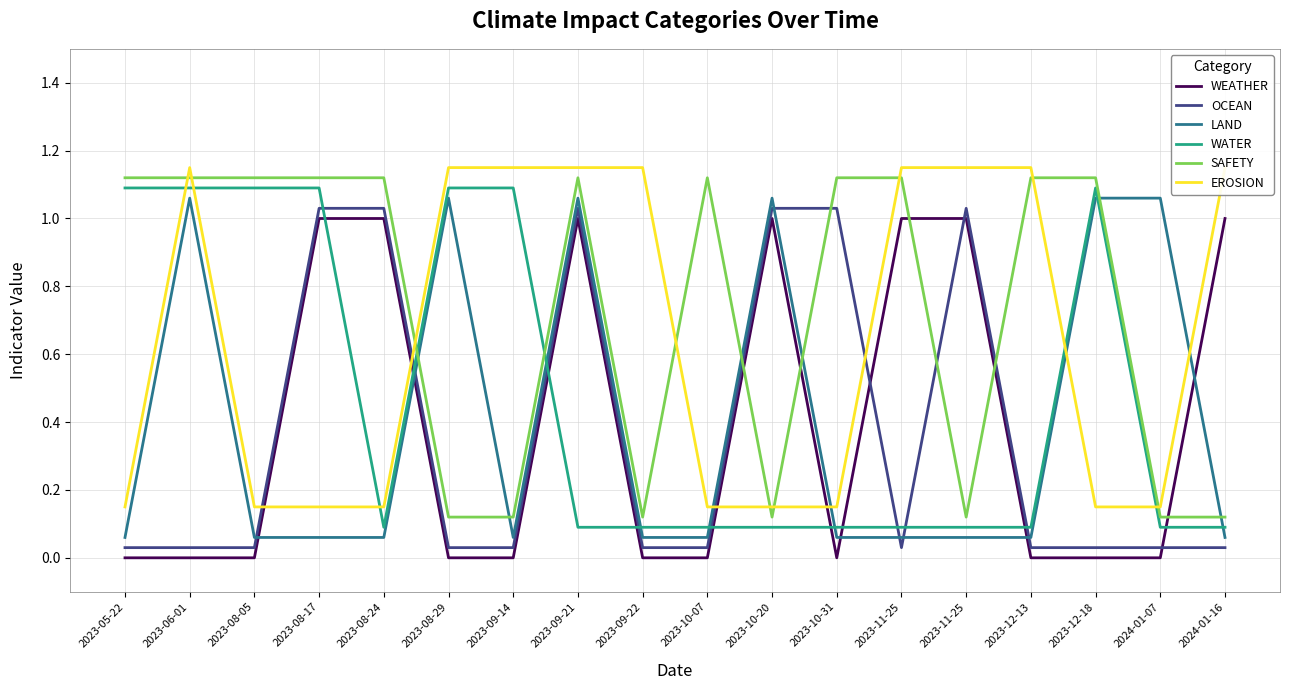

Reading right to left, extract all data points from this chart.

WEATHER: 1.0	0.0	0.0	0.0	1.0	1.0	0.0	1.0	0.0	0.0	1.0	0.0	0.0	1.0	1.0	0.0	0.0	0.0
OCEAN: 0.0	0.0	0.0	0.0	1.0	0.0	1.0	1.0	0.0	0.0	1.0	0.0	0.0	1.0	1.0	0.0	0.0	0.0
LAND: 0.1	1.1	1.1	0.1	0.1	0.1	0.1	1.1	0.1	0.1	1.1	0.1	1.1	0.1	0.1	0.1	1.1	0.1
WATER: 0.1	0.1	1.1	0.1	0.1	0.1	0.1	0.1	0.1	0.1	0.1	1.1	1.1	0.1	1.1	1.1	1.1	1.1
SAFETY: 0.1	0.1	1.1	1.1	0.1	1.1	1.1	0.1	1.1	0.1	1.1	0.1	0.1	1.1	1.1	1.1	1.1	1.1
EROSION: 1.1	0.1	0.1	1.1	1.1	1.1	0.1	0.1	0.1	1.1	1.1	1.1	1.1	0.1	0.1	0.1	1.1	0.1